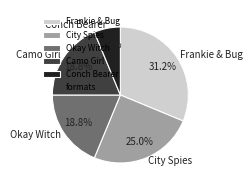

The Camo Girl slice represents 19% of the pie. True or false?

True